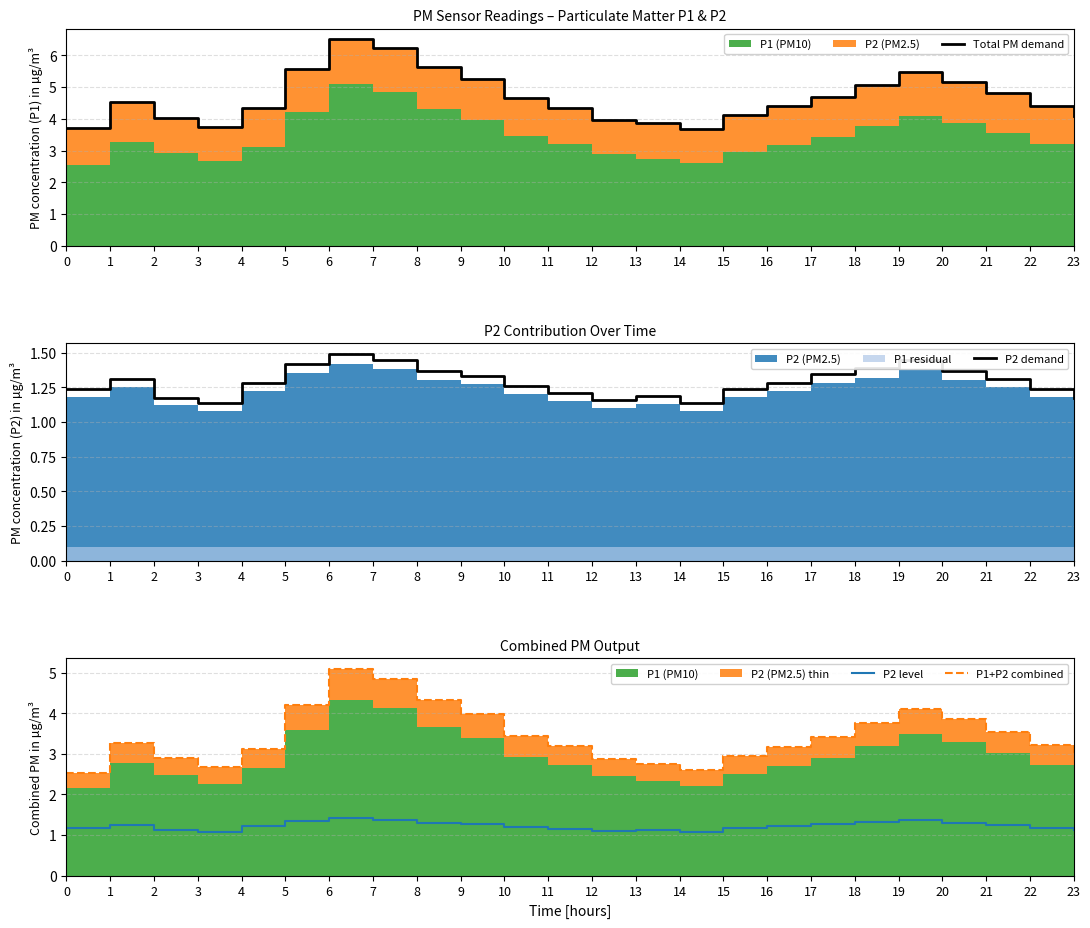

Reading left to right, what are all the values shown in this chart?

Total PM demand: 0=3.7	1=4.5	2=4.0	3=3.8	4=4.3	5=5.6	6=6.5	7=6.2	8=5.6	9=5.2	10=4.7	11=4.3	12=4.0	13=3.9	14=3.7	15=4.1	16=4.4	17=4.7	18=5.1	19=5.5	20=5.2	21=4.8	22=4.4	23=4.1
P2 demand: 0=1.2	1=1.3	2=1.2	3=1.1	4=1.3	5=1.4	6=1.5	7=1.4	8=1.4	9=1.3	10=1.3	11=1.2	12=1.2	13=1.2	14=1.1	15=1.2	16=1.3	17=1.3	18=1.4	19=1.4	20=1.4	21=1.3	22=1.2	23=1.2
P2 level: 0=1.2	1=1.2	2=1.1	3=1.1	4=1.2	5=1.4	6=1.4	7=1.4	8=1.3	9=1.3	10=1.2	11=1.1	12=1.1	13=1.1	14=1.1	15=1.2	16=1.2	17=1.3	18=1.3	19=1.4	20=1.3	21=1.2	22=1.2	23=1.1
P1+P2 combined: 0=2.5	1=3.3	2=2.9	3=2.7	4=3.1	5=4.2	6=5.1	7=4.8	8=4.3	9=4.0	10=3.5	11=3.2	12=2.9	13=2.7	14=2.6	15=3.0	16=3.2	17=3.4	18=3.8	19=4.1	20=3.9	21=3.5	22=3.2	23=3.0